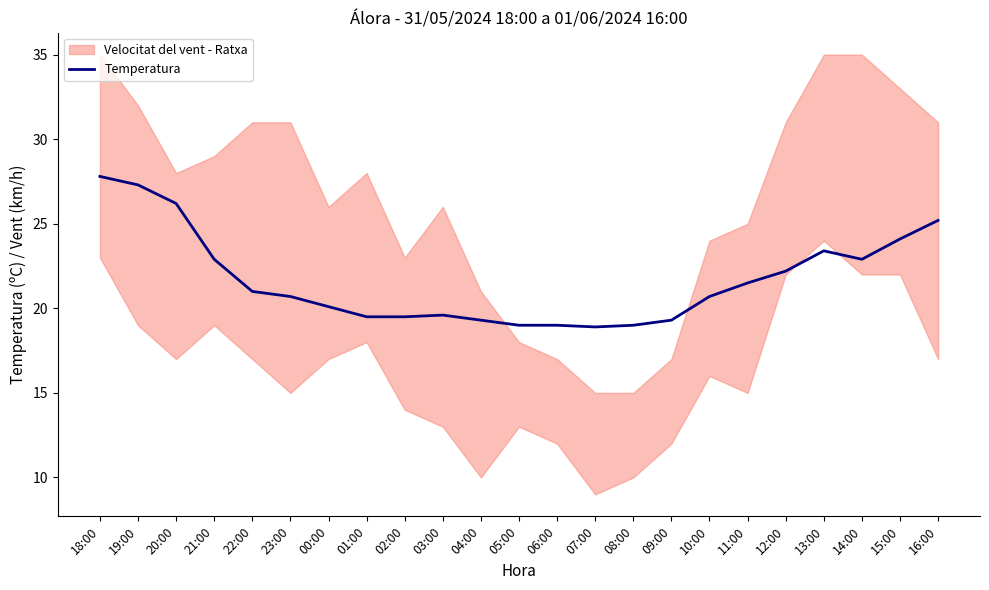

What is the label of the 19th point from the right?

22:00